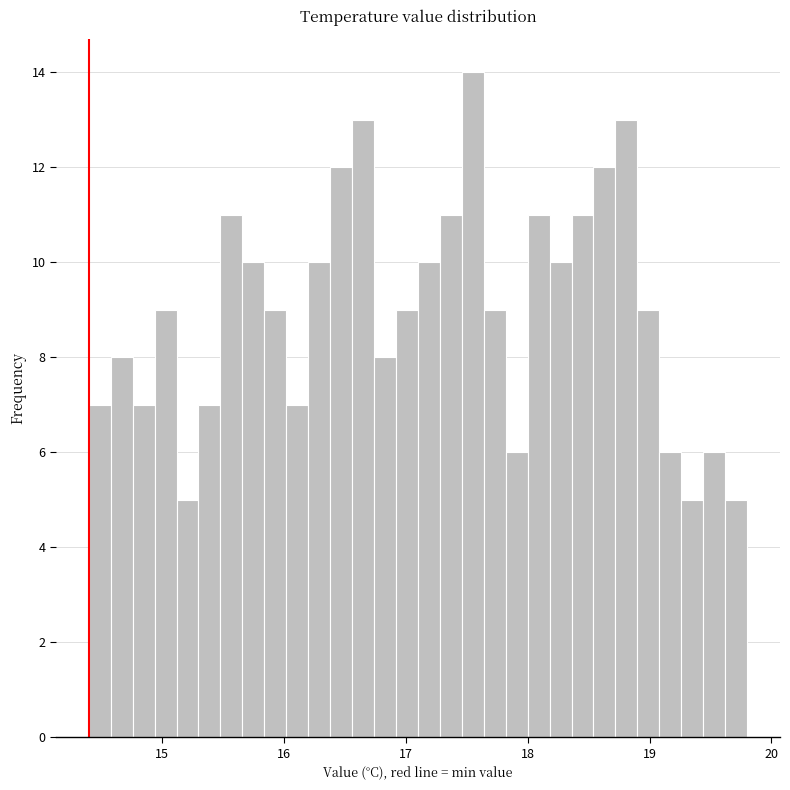

Read against the x-axis, roughly where is the centre of the tallest bar?

17.6